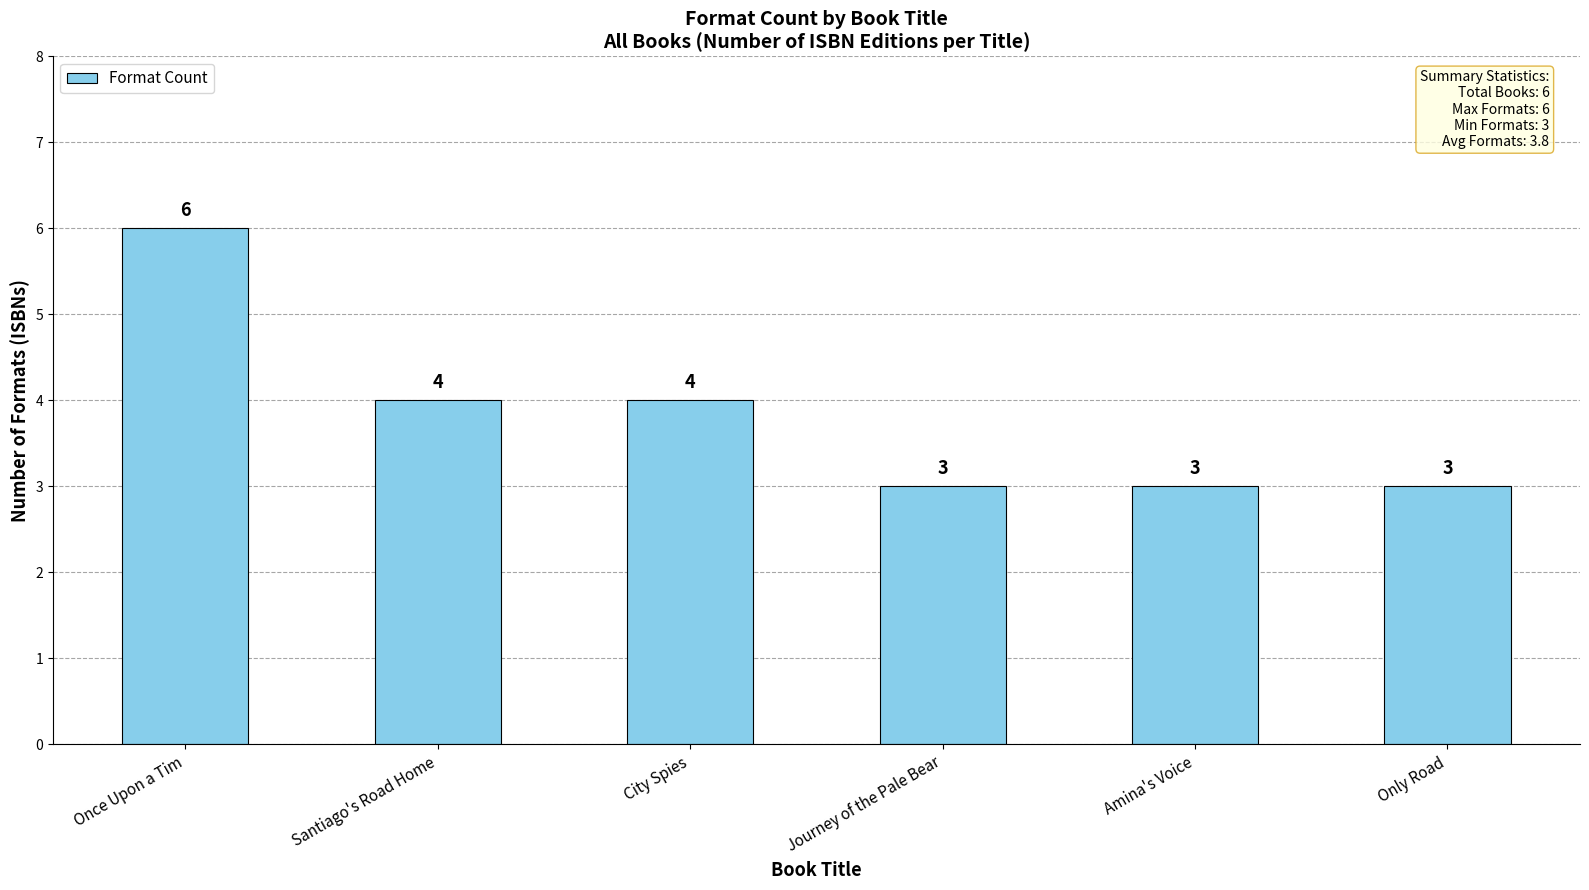

What position from the right is Amina's Voice?

2